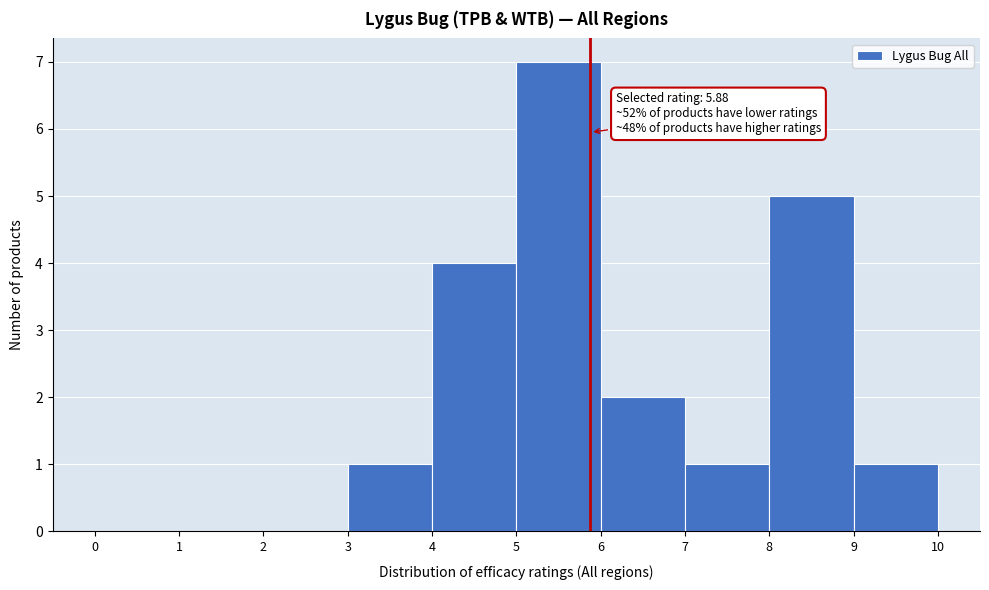

Over which range of the x-axis is the bar tallest?

5 to 6